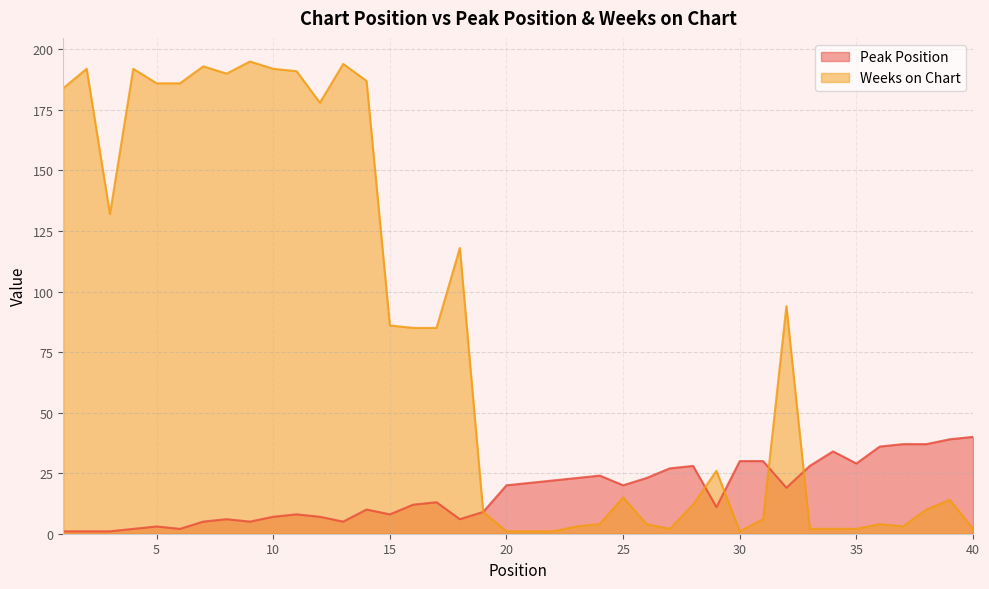

Which has a higher value, 7 or 26?

26